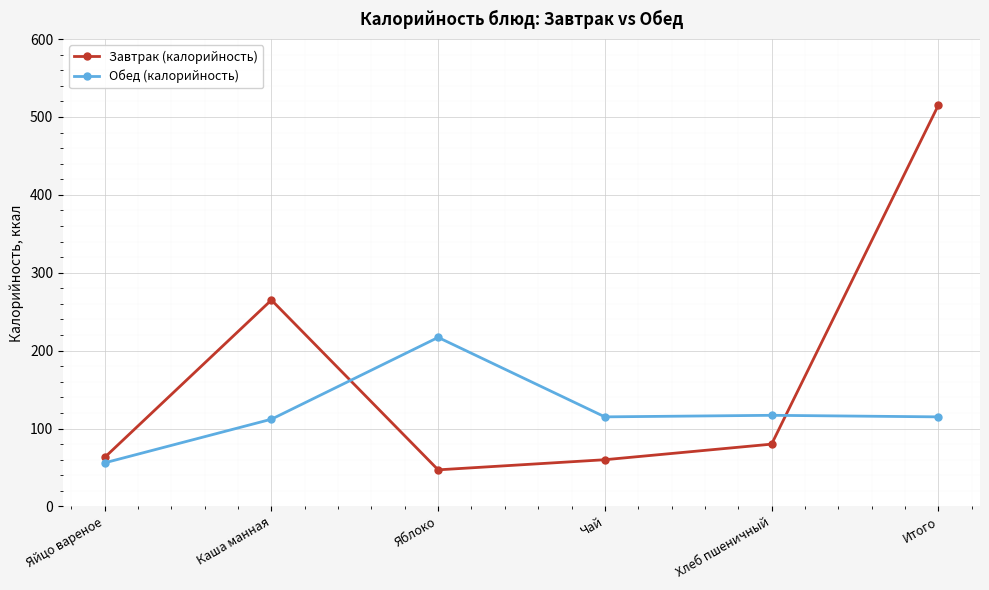

The value of Обед (калорийность) at Итого is 27. True or false?

False